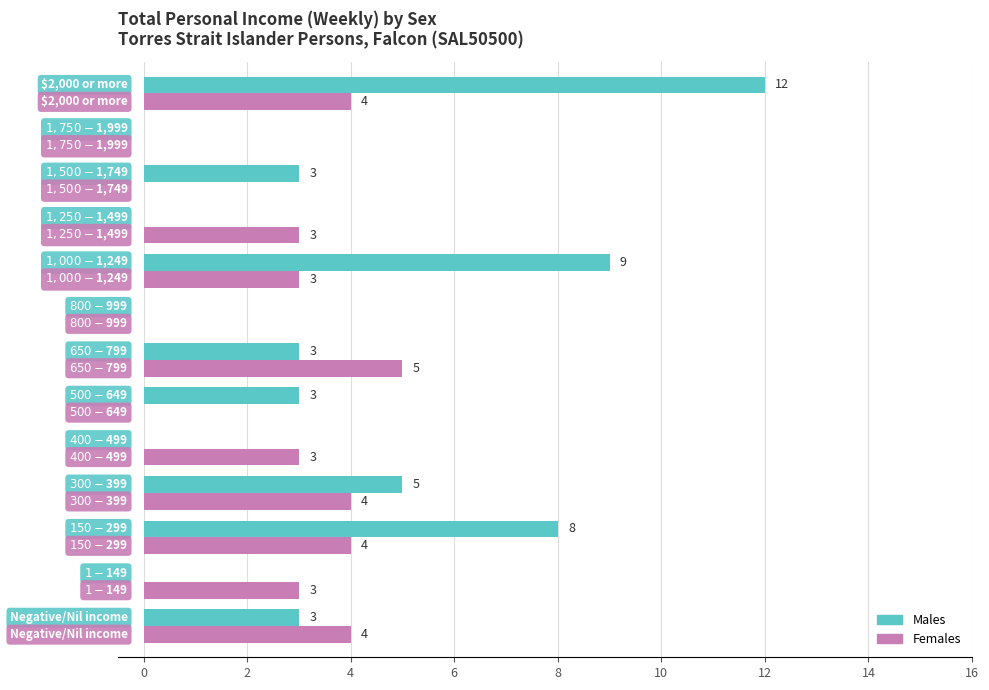

How many Females values are between 0 and 4?

12